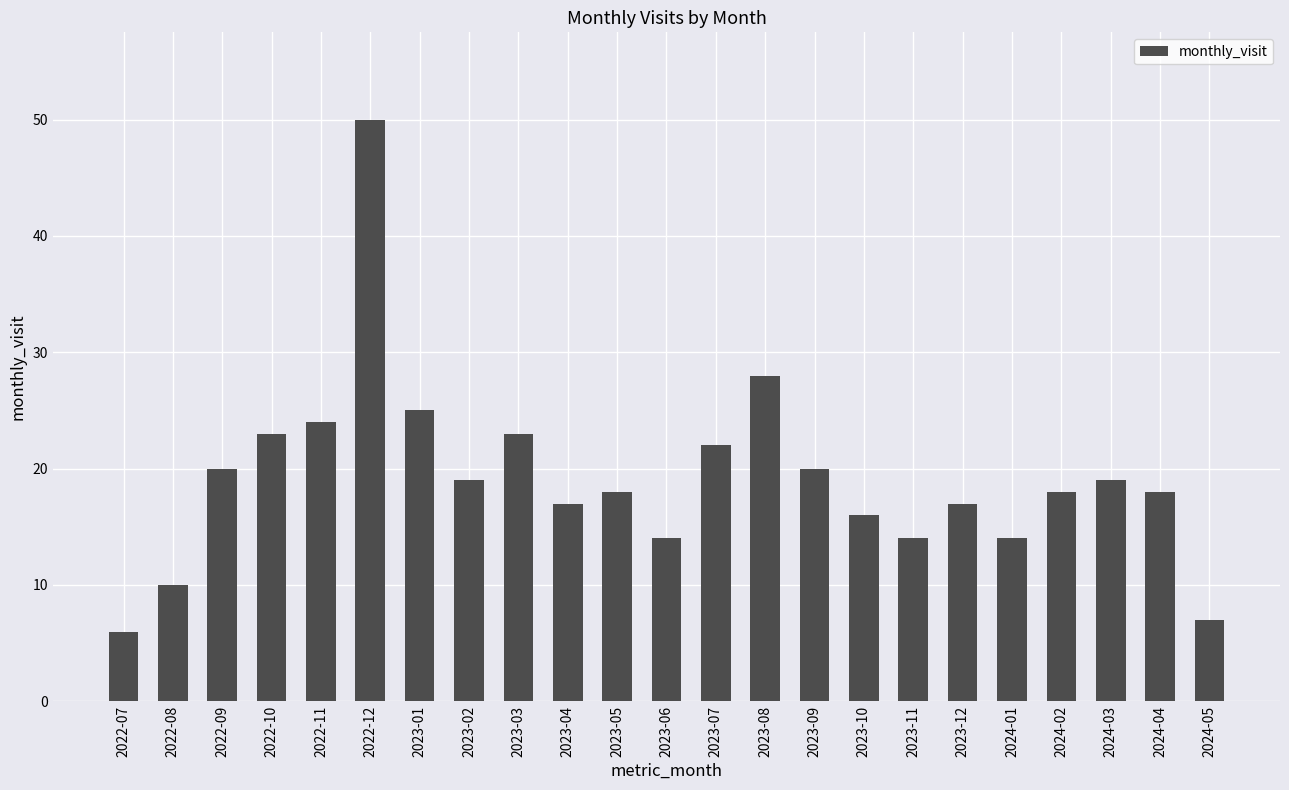

What is the smallest value displayed?

6